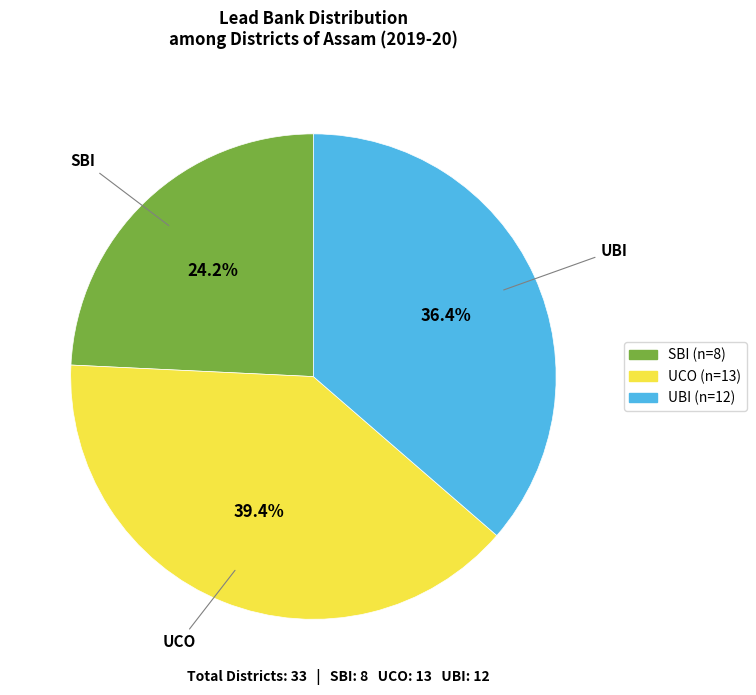

Count the number of slices in the pie.

3